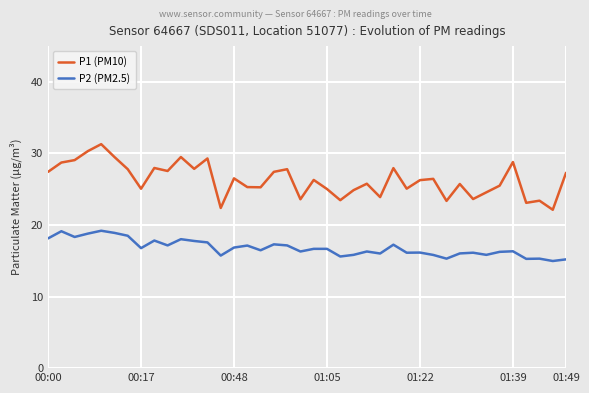

How many series are shown in this chart?

2